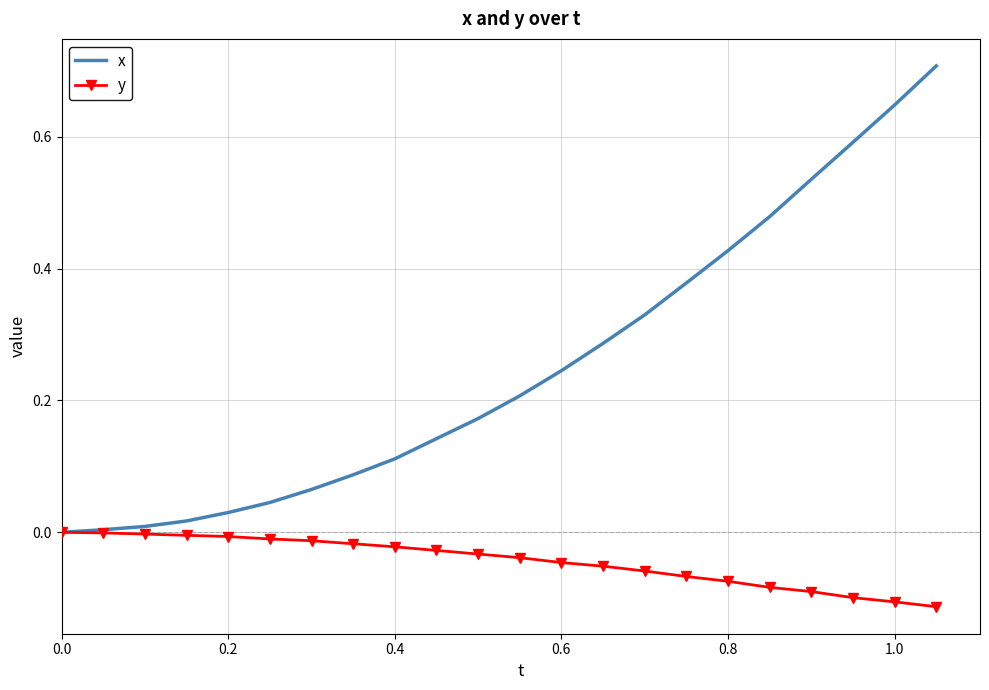

Rank the series by their maximum value, from highest to lowest.

x, y